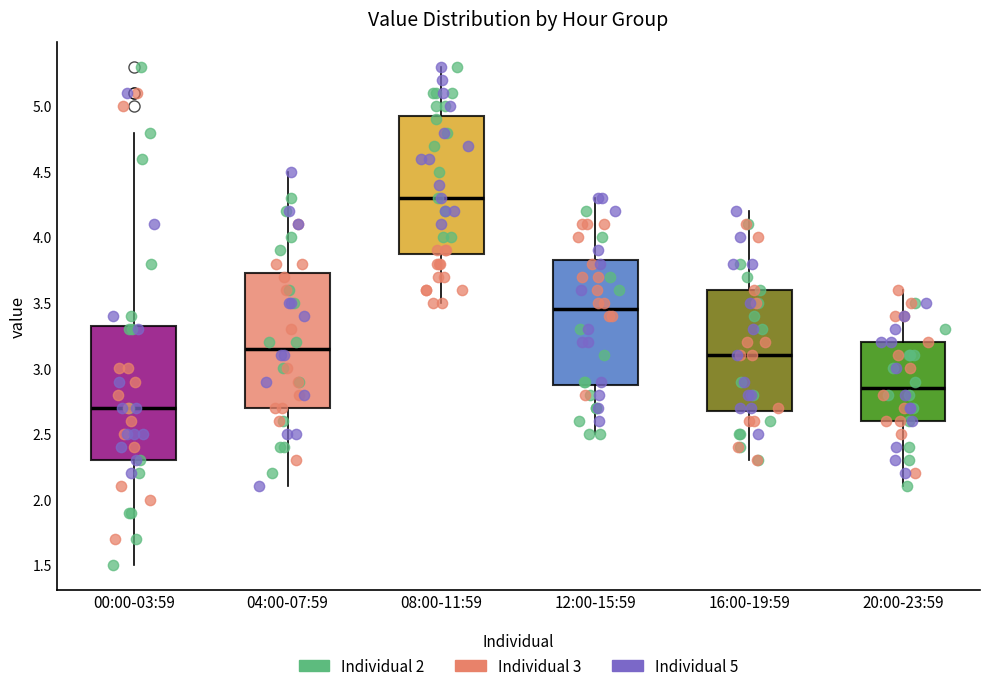

Which box has the lowest median line?

00:00-03:59